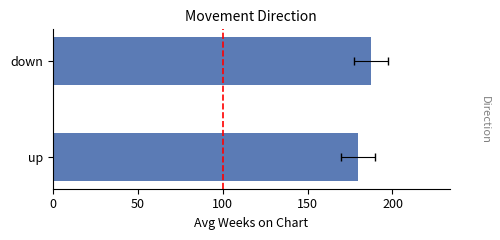

Is it true that the value at 50 is 328.4?

False